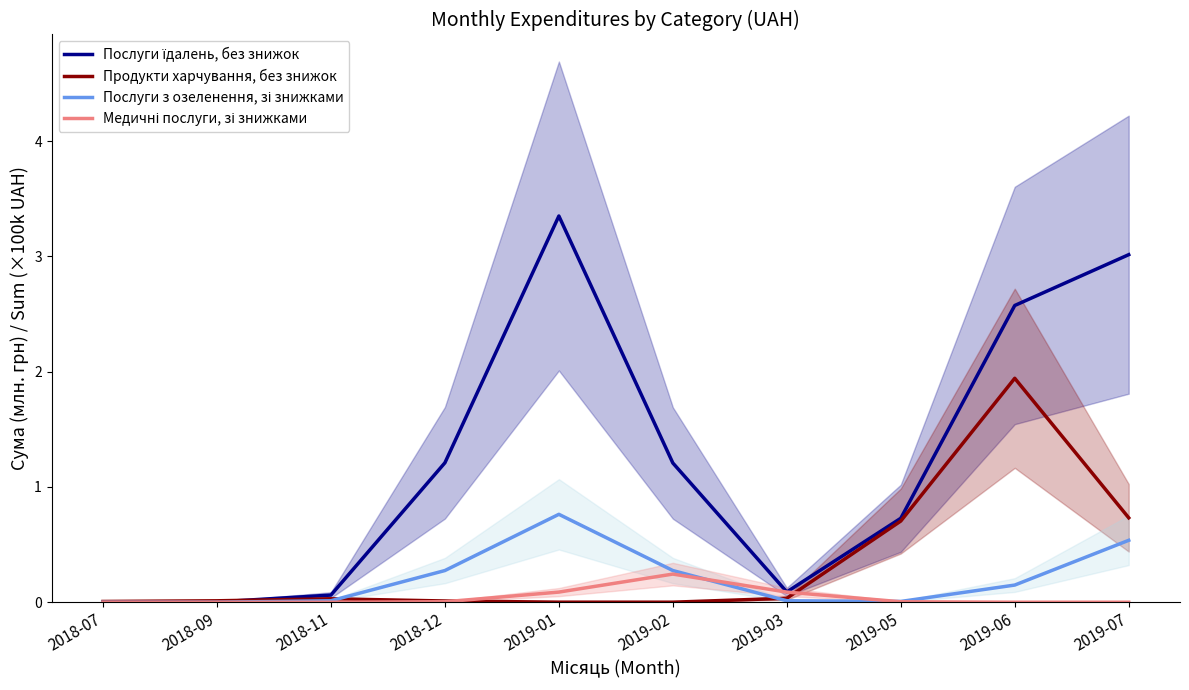

What are all the series names shown in the legend?

Послуги їдалень, без знижок, Продукти харчування, без знижок, Послуги з озеленення, зі знижками, Медичні послуги, зі знижками